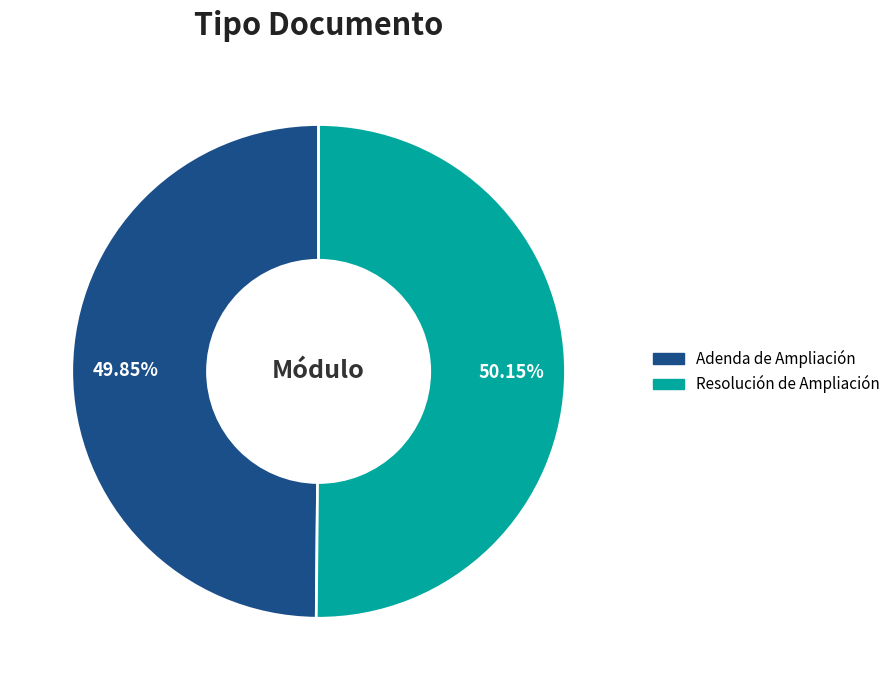

Combined, do Resolución de Ampliación and Adenda de Ampliación account for over 50%?

Yes